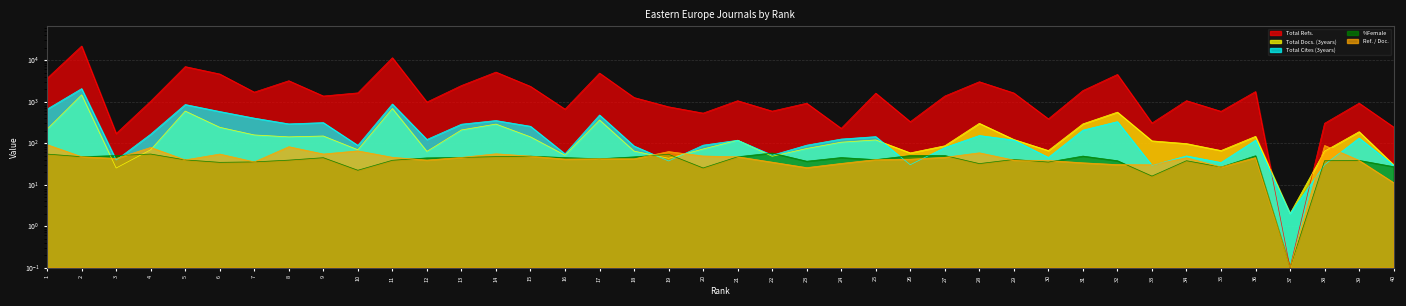

Reading right to left, transcribe all the data shown in this chart.

Total Refs.: 243.0	916.0	300.0	0.1	1742.0	582.0	1051.0	304.0	4505.0	1839.0	383.0	1610.0	3006.0	1359.0	327.0	1595.0	226.0	913.0	589.0	1048.0	527.0	748.0	1251.0	4853.0	657.0	2323.0	5134.0	2435.0	973.0	11385.0	1621.0	1361.0	3177.0	1688.0	4617.0	6957.0	1021.0	170.0	21795.0	3636.0
Total Docs. (3years): 30.0	188.0	64.0	2.0	145.0	66.0	97.0	113.0	556.0	290.0	66.0	122.0	299.0	86.0	58.0	119.0	105.0	74.0	48.0	117.0	72.0	43.0	64.0	360.0	51.0	141.0	287.0	207.0	63.0	680.0	69.0	148.0	141.0	157.0	240.0	591.0	69.0	25.0	1453.0	217.0
Total Cites (3years): 29.0	132.0	30.0	2.0	117.0	34.0	49.0	29.0	328.0	205.0	45.0	118.0	152.0	78.0	30.0	143.0	125.0	89.0	51.0	117.0	89.0	37.0	85.0	475.0	55.0	254.0	349.0	285.0	122.0	873.0	88.0	311.0	290.0	399.0	576.0	849.0	164.0	39.0	2051.0	658.0
%Female: 27.0	38.2	37.5	0.1	49.4	26.4	37.5	16.0	37.5	48.6	34.8	40.2	32.0	50.0	50.0	39.9	44.7	36.5	57.6	46.7	25.1	53.7	46.5	41.8	44.7	48.4	47.1	45.1	43.9	38.4	22.1	44.4	38.8	35.2	34.3	39.3	54.4	50.0	46.9	54.3
Ref. / Doc.: 11.1	38.2	87.5	0.1	44.7	26.4	44.2	30.0	30.2	33.4	37.9	38.9	58.2	45.3	40.9	39.9	32.3	25.6	34.6	46.7	48.7	62.3	41.7	41.8	41.1	48.4	55.1	45.1	38.9	45.4	64.8	54.4	81.7	35.1	54.3	39.3	78.5	42.5	46.9	91.5